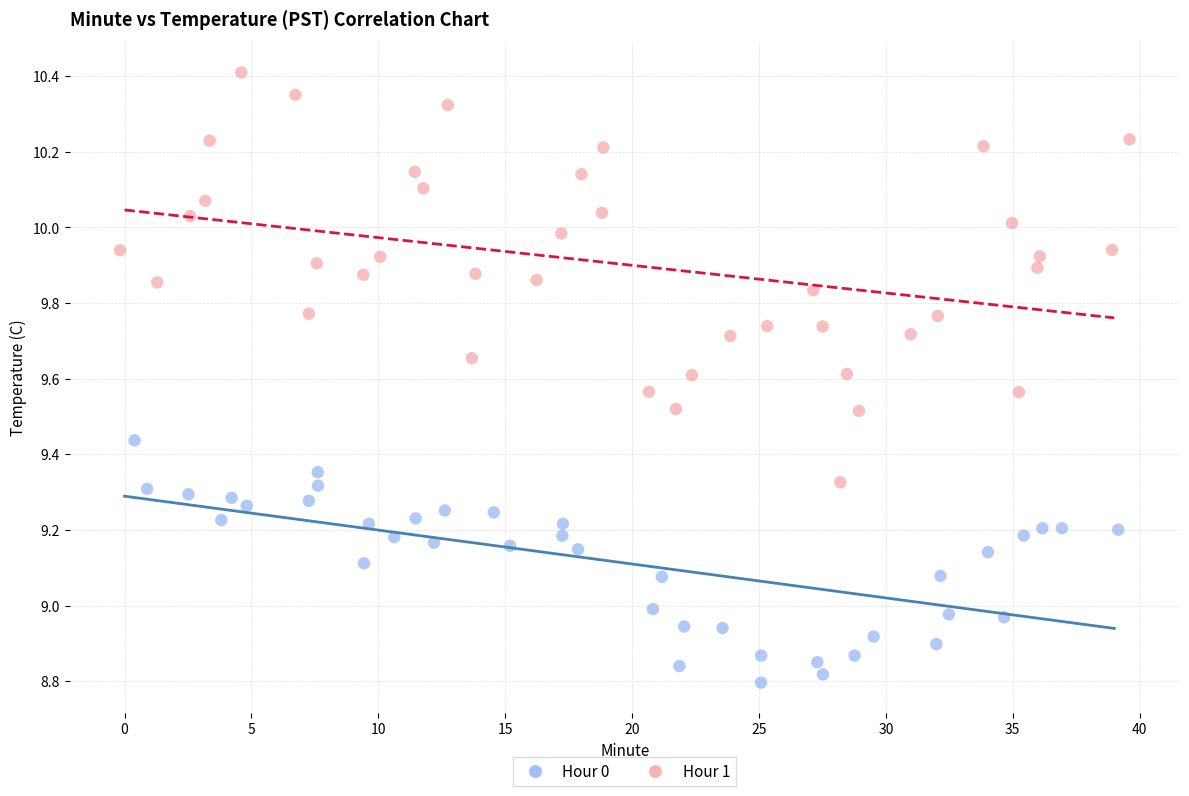

Which series has the largest Y range (max minus min)?

Hour 1